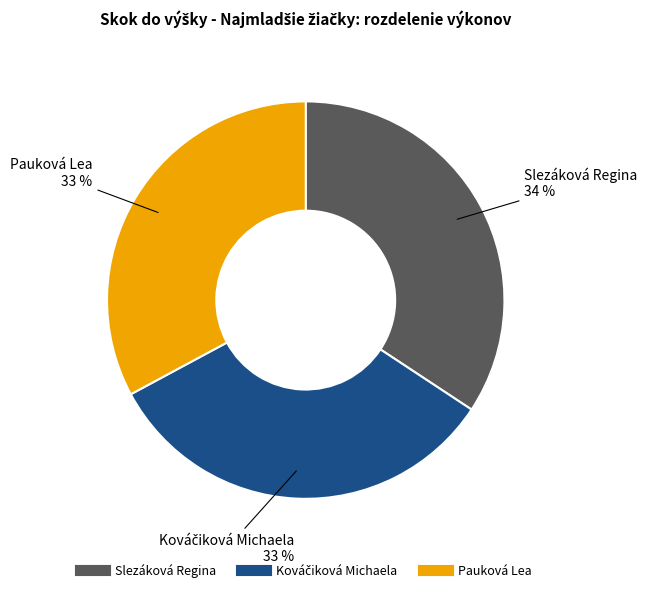

Does Slezáková Regina account for over 50% of the chart?

No